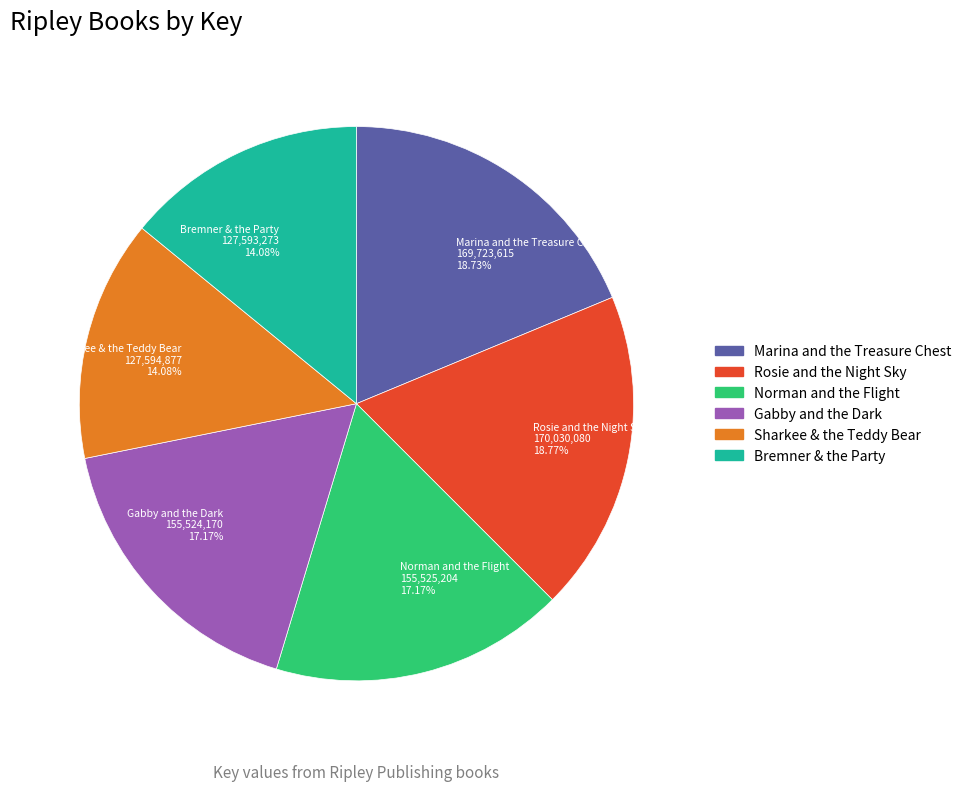

What is the total percentage of Rosie and the Night Sky and Marina and the Treasure Chest?

37.5%